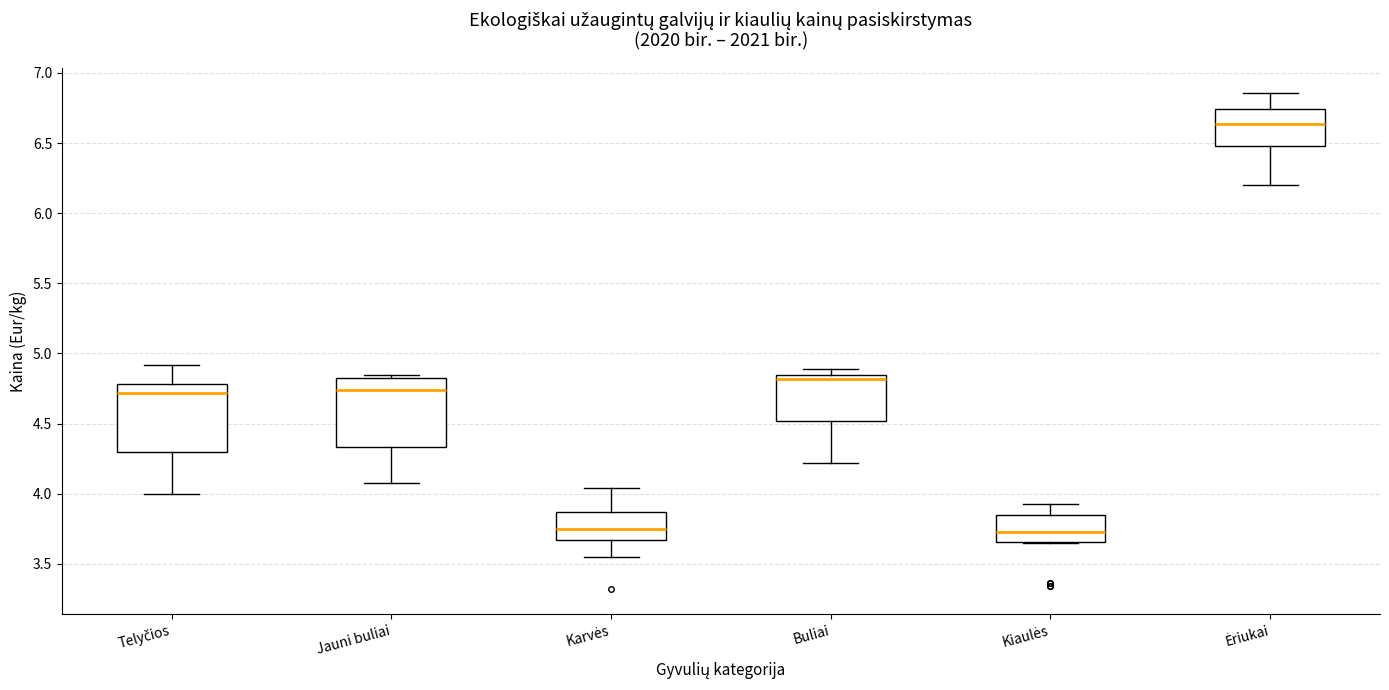

Where does the median line of the box for Jauni buliai sit on the y-axis? The values are not printed on the chart, so give them approximately, as read against the axis.

4.75